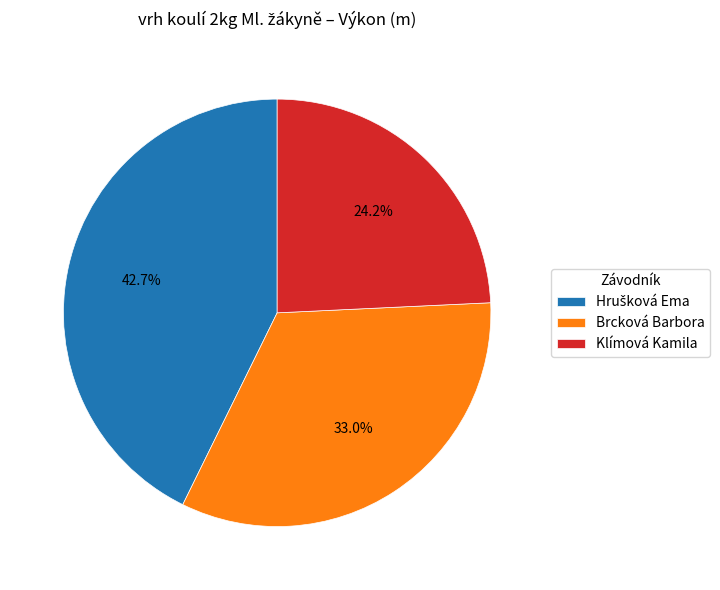

Is the sum of Brcková Barbora and Klímová Kamila greater than half?

Yes